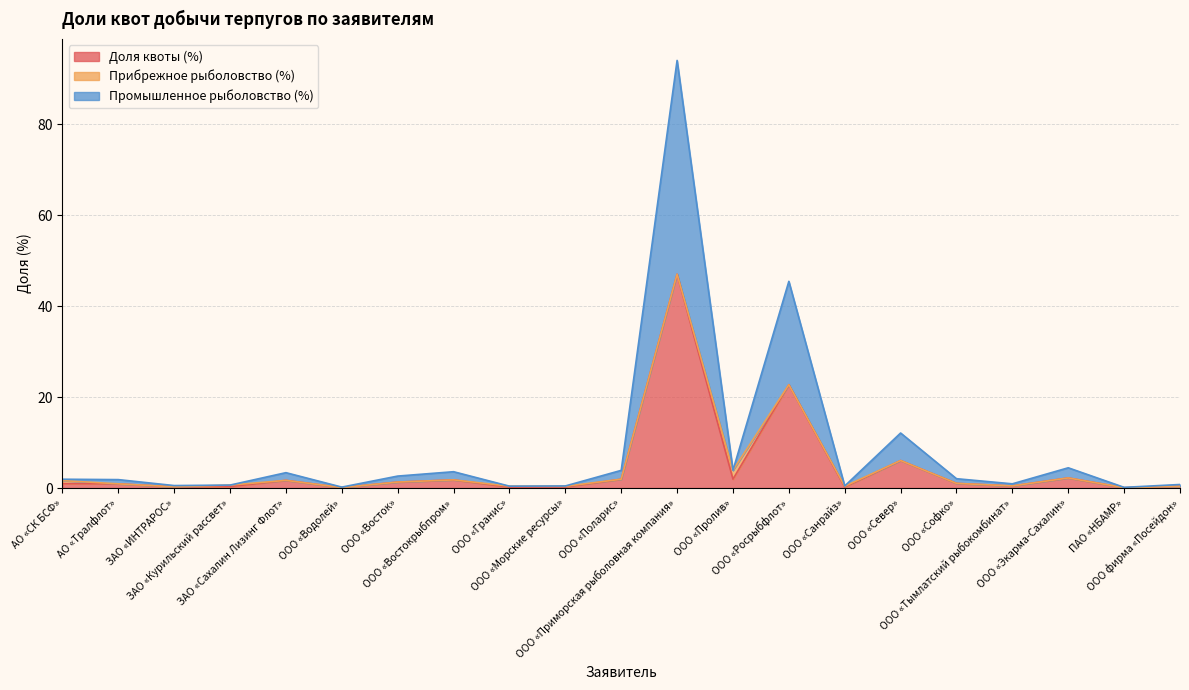

How many interior local valleys does the Доля квоты (%) series have?

7